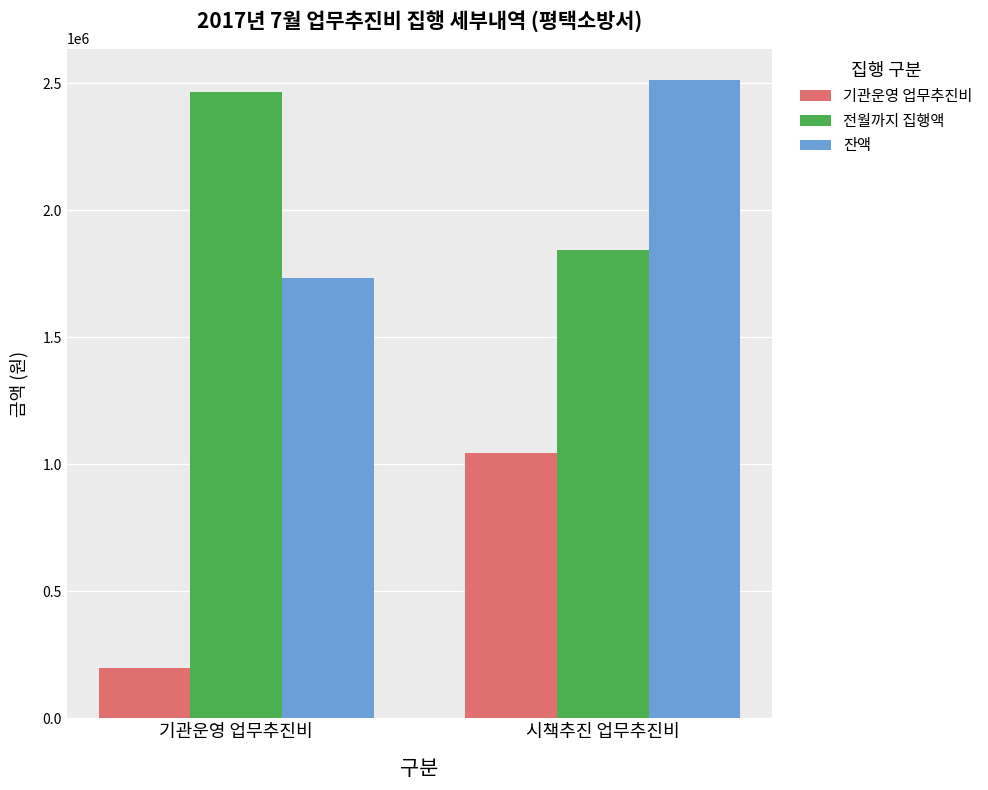

True or false: 전월까지 집행액 has a value of 1844330 at 시책추진 업무추진비.

True